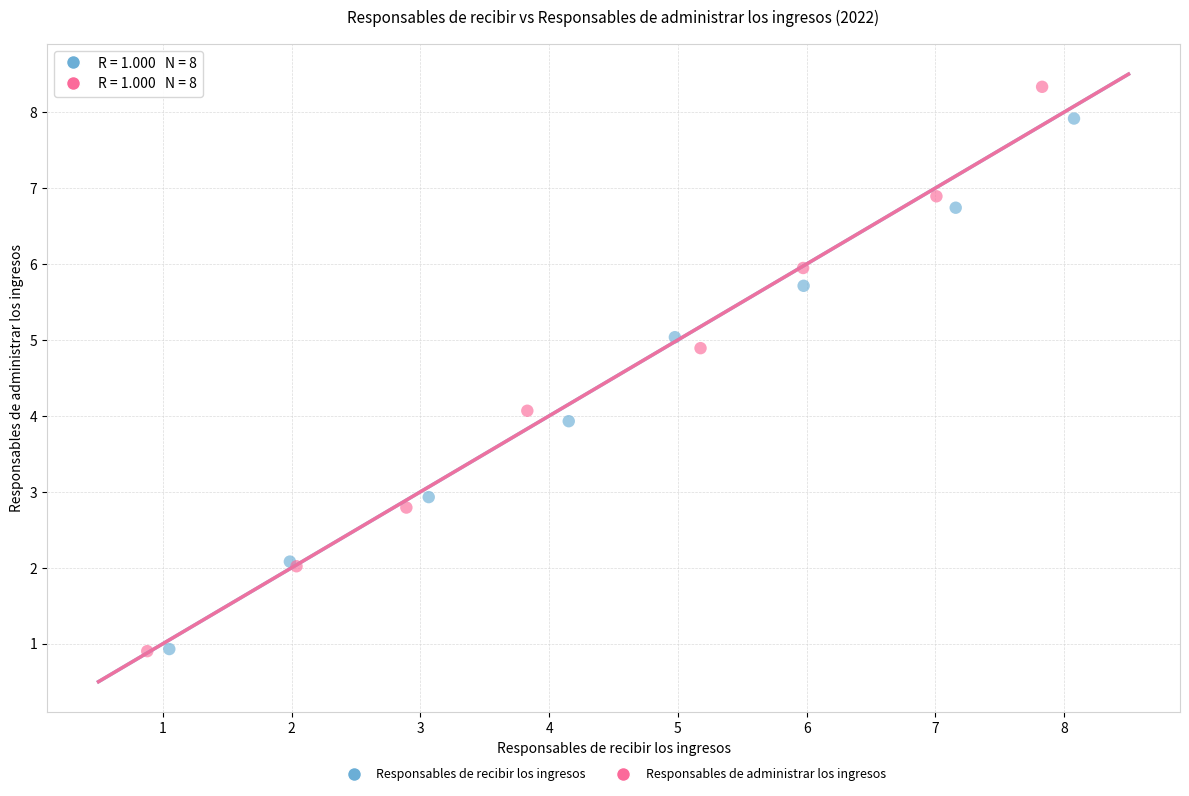

Which series has the largest Y range (max minus min)?

Responsables de administrar los ingresos